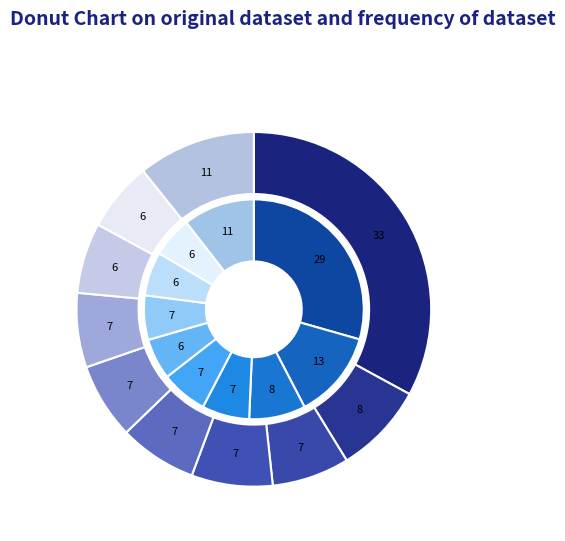

Is the sum of jan_values and 8 greater than half?

No